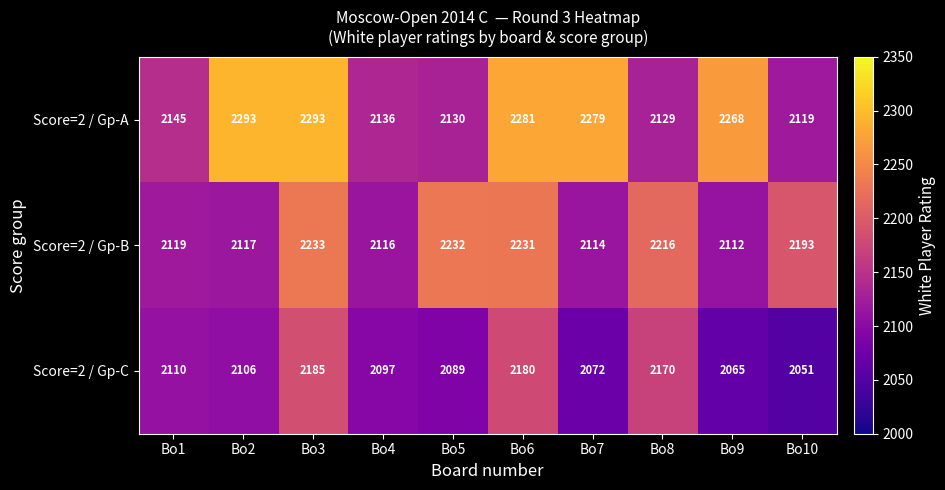

Rank the series by their average value, from lowest to highest.

Score=2 / Gp-C, Score=2 / Gp-B, Score=2 / Gp-A